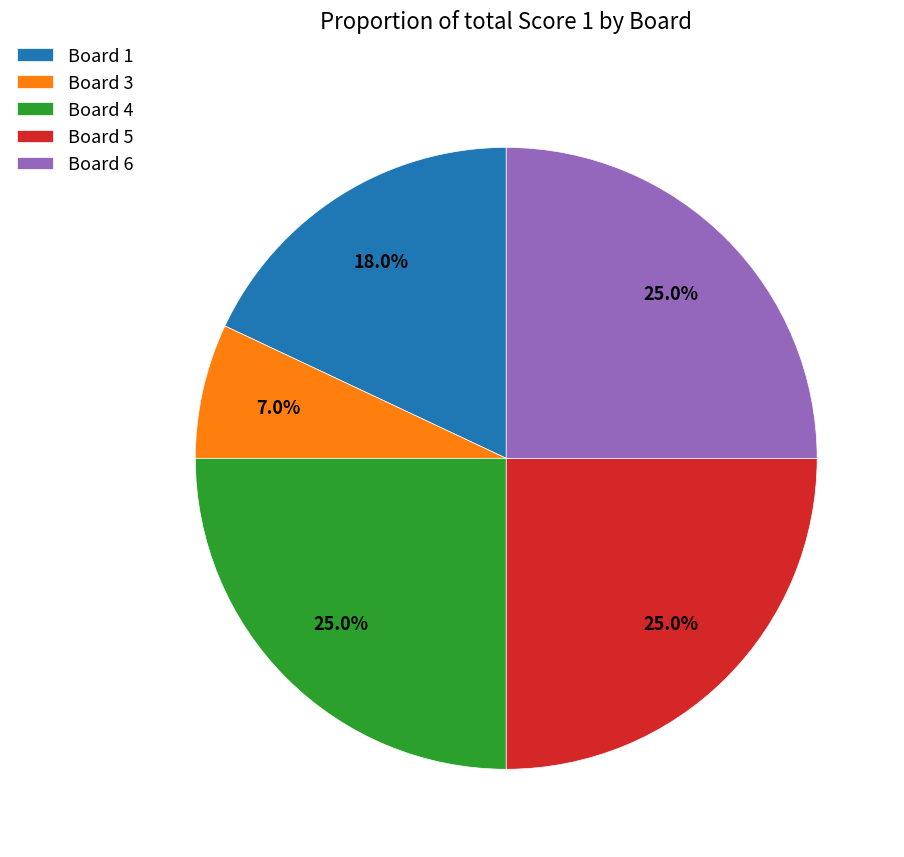

How much of the chart is everything except Board 4?

75.0%